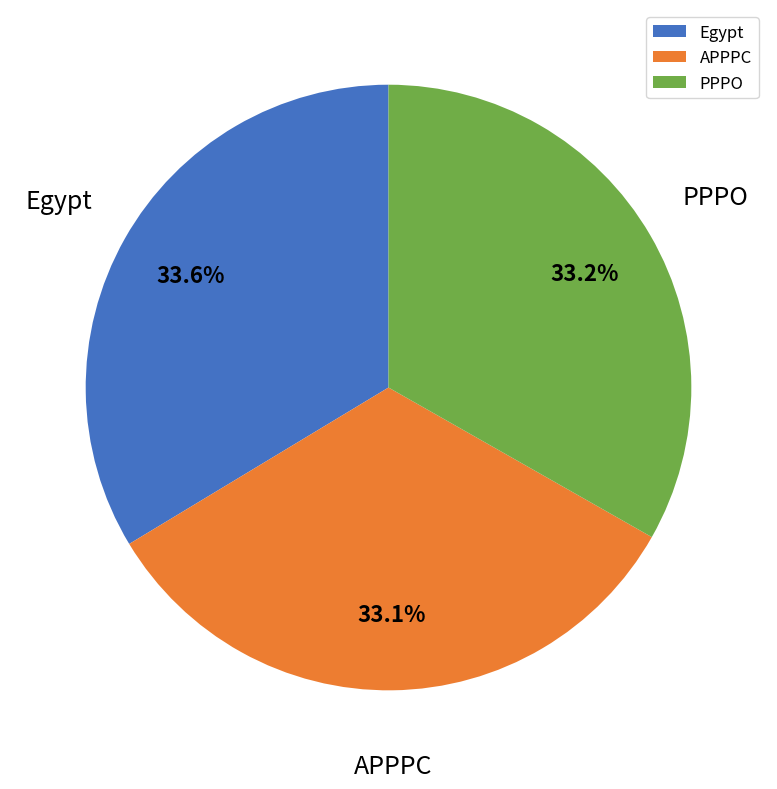

True or false: PPPO accounts for 26% of the total.

False